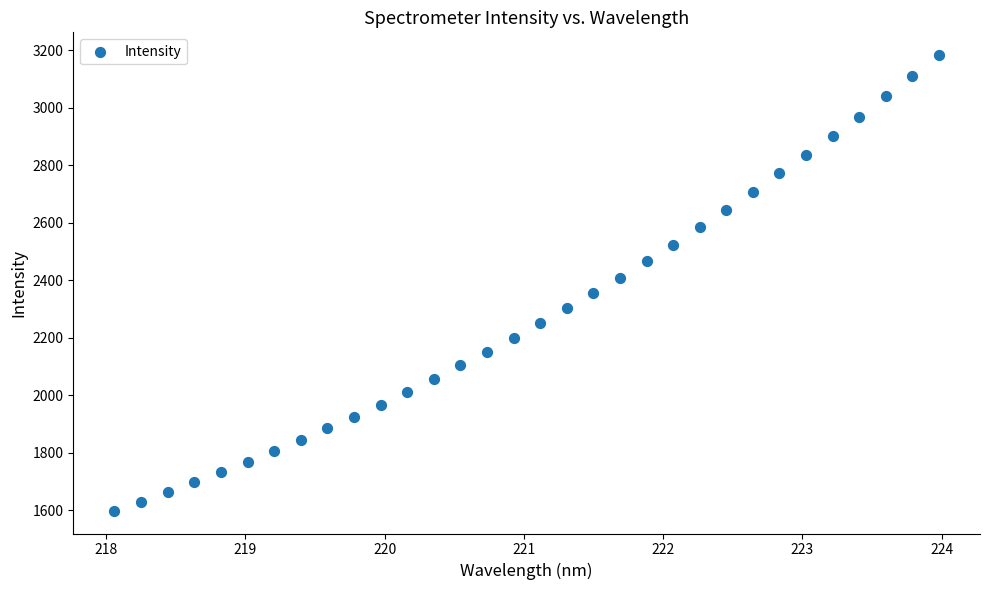

What is the range of Y values (max minus min)?

1583.7